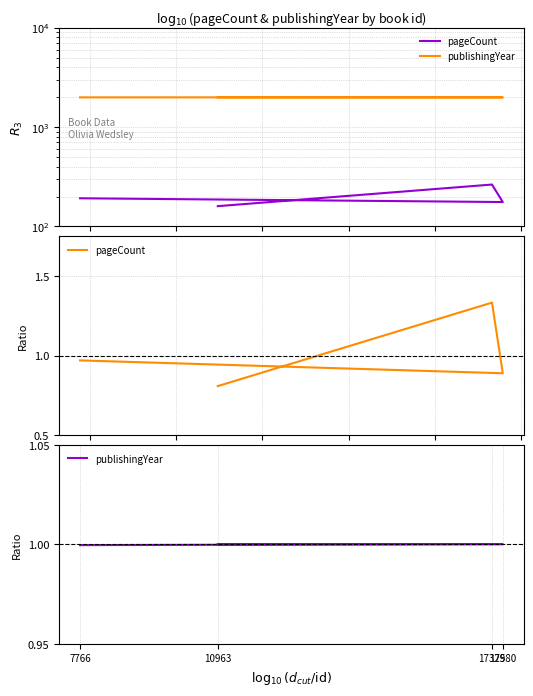

True or false: publishingYear has more than 0 interior local peaks.

False